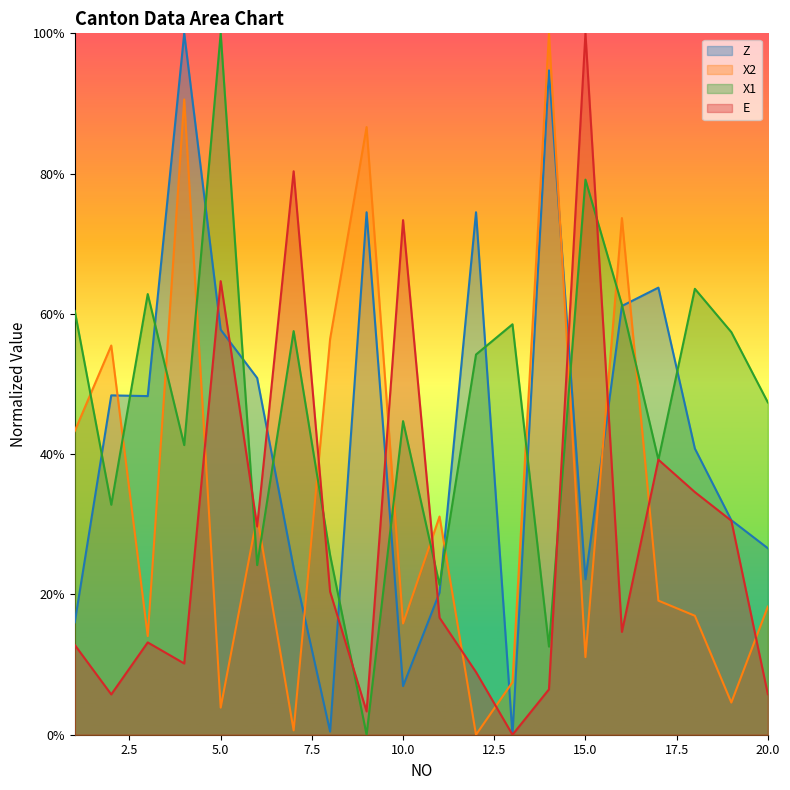

Which label corresponds to the largest value in the chart?

4